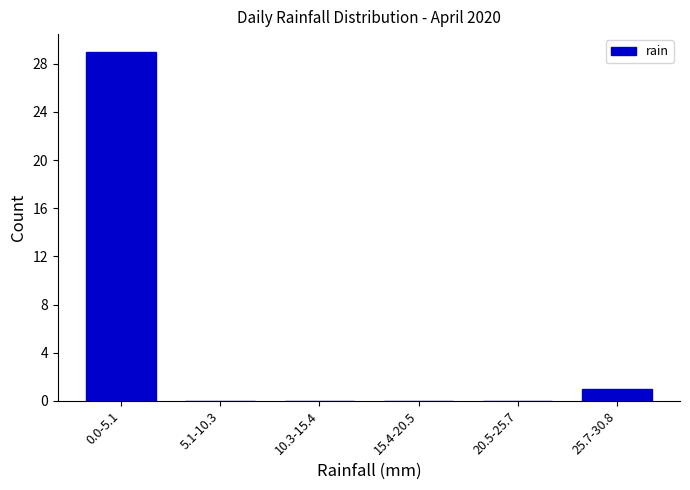

Reading left to right, list all the values displayed in this chart.

0.0-5.1=29	5.1-10.3=0	10.3-15.4=0	15.4-20.5=0	20.5-25.7=0	25.7-30.8=1